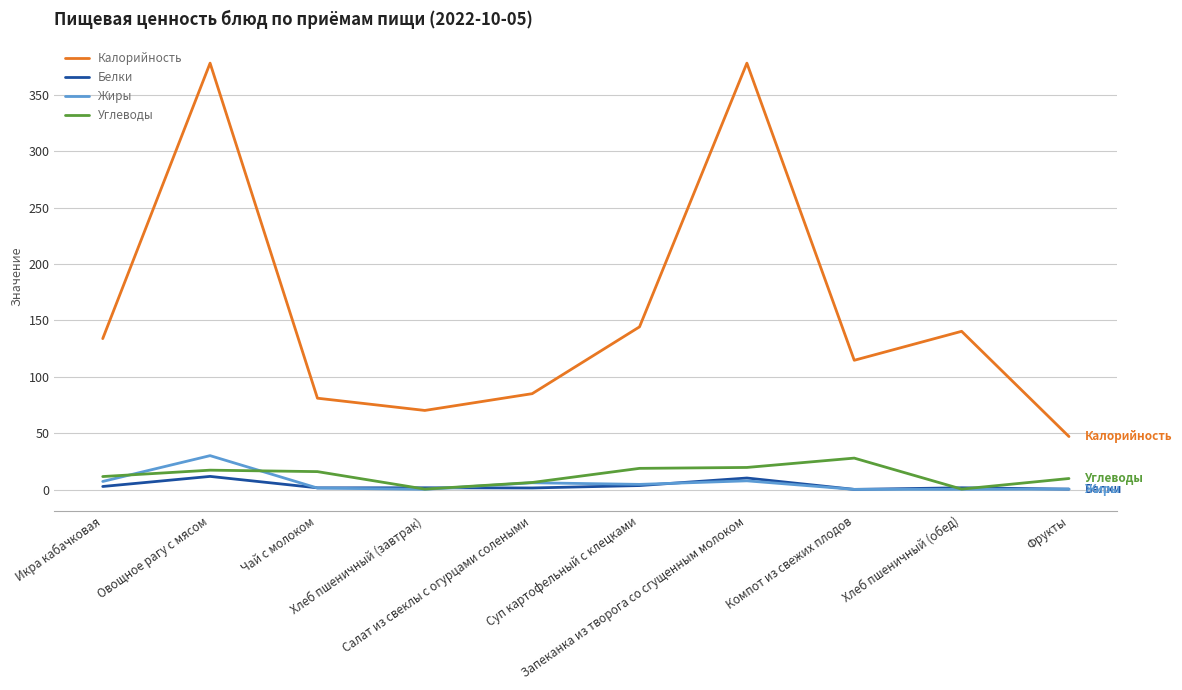

What is the highest value of the Белки series?

11.7